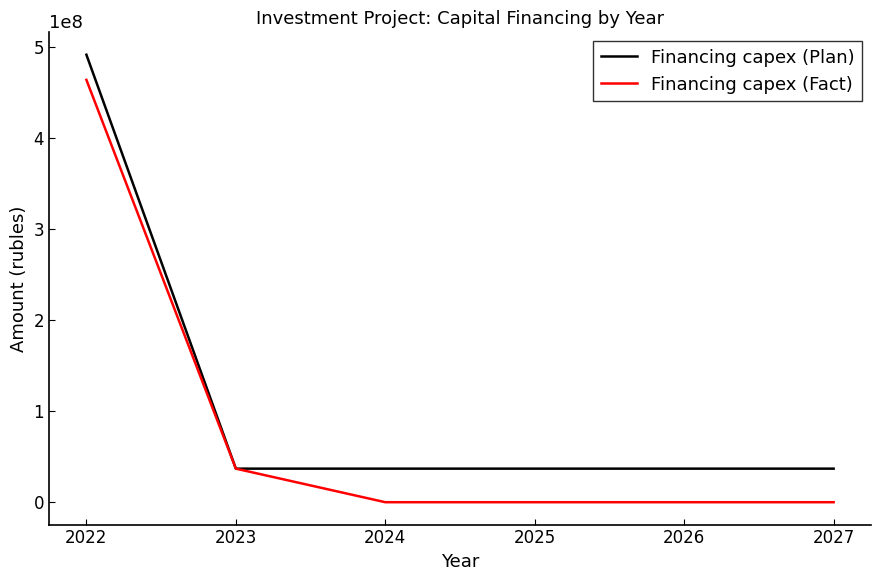

The value of Financing capex (Plan) at 2026 is 36888660. True or false?

True